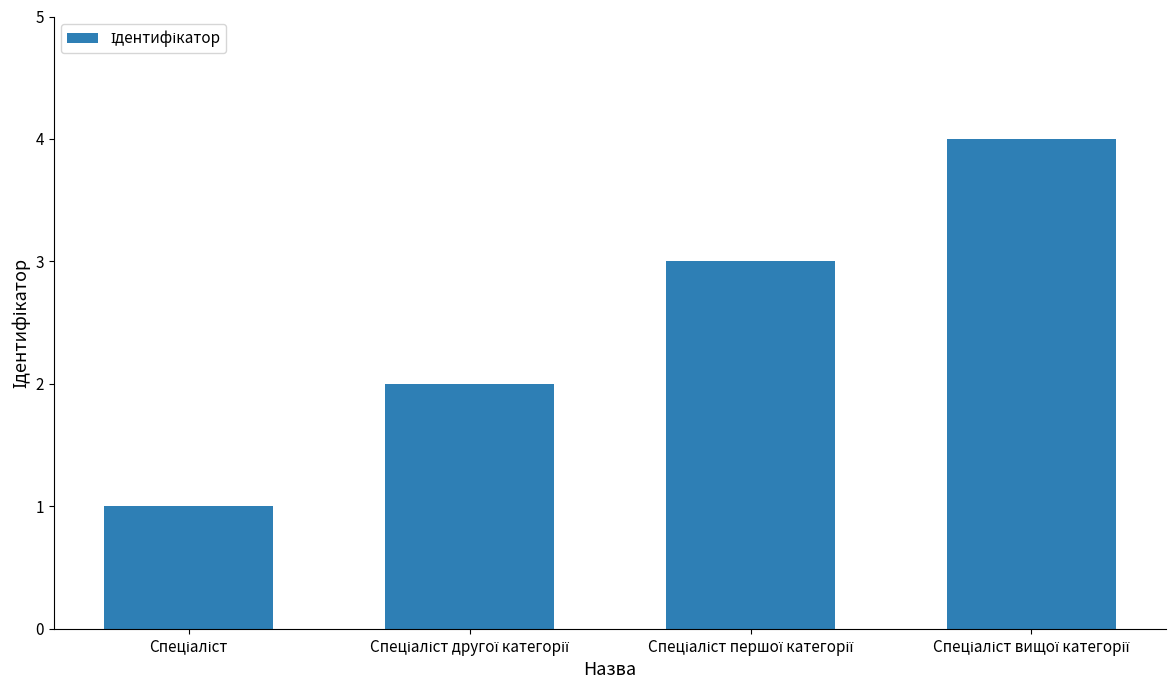

What is the greatest value displayed?

4